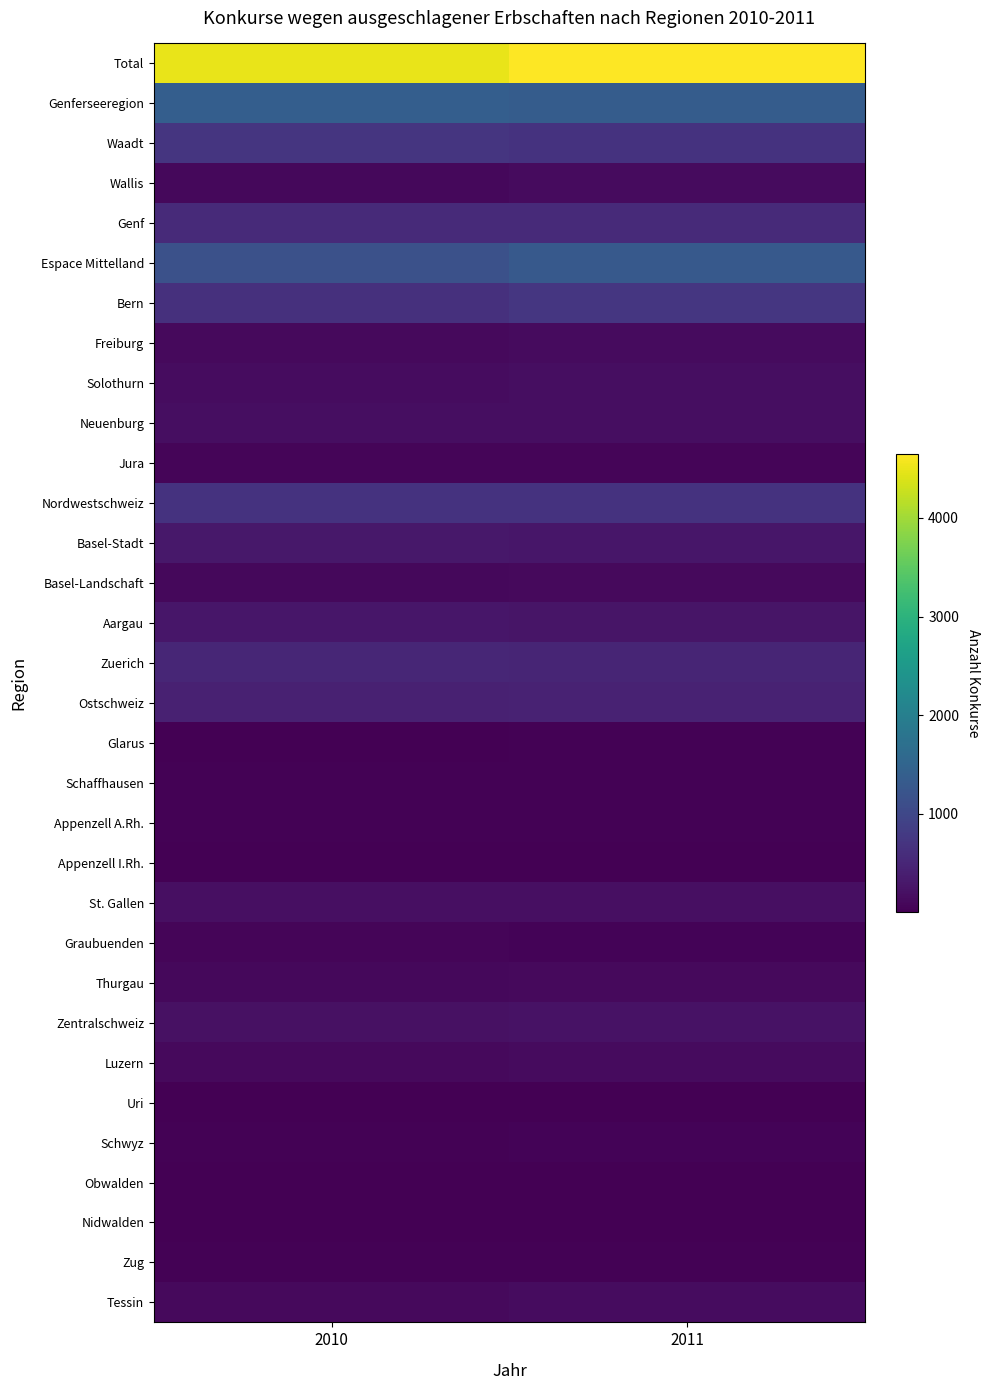

At how many categories does at least one series exceed 206?

2